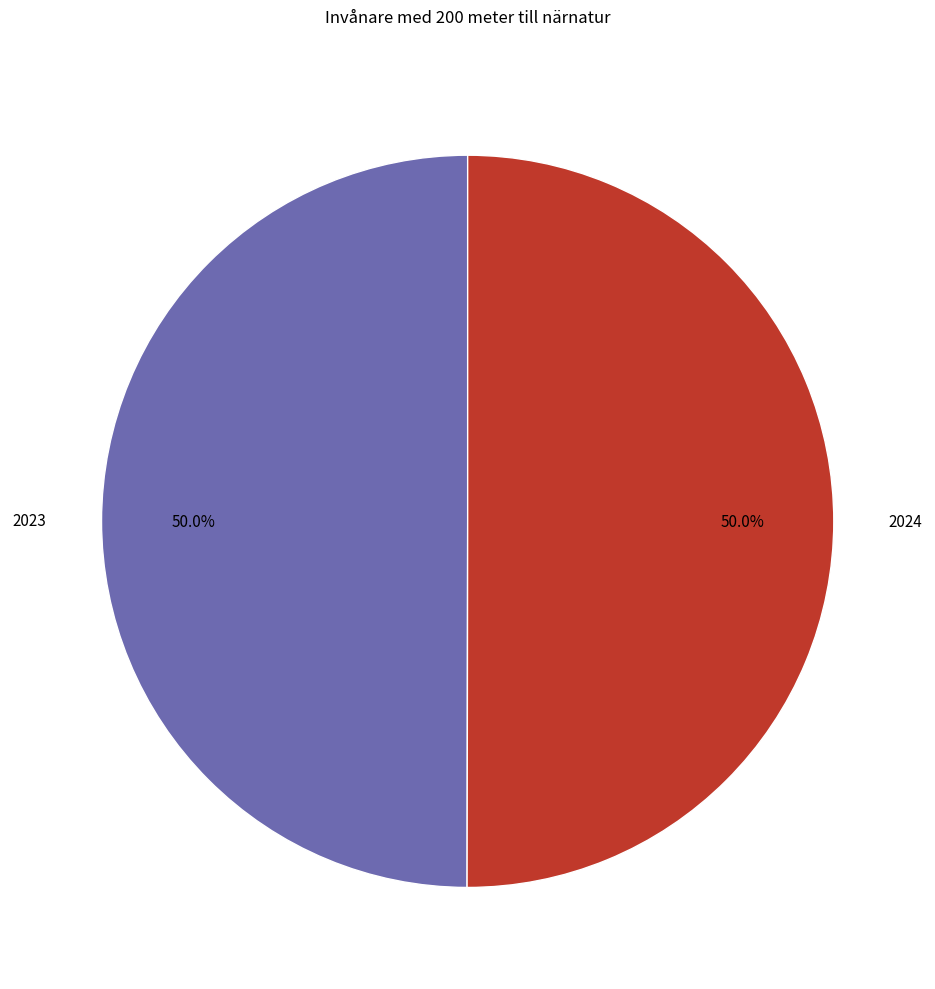

To the nearest percent, what portion does 2023 represent?

50%